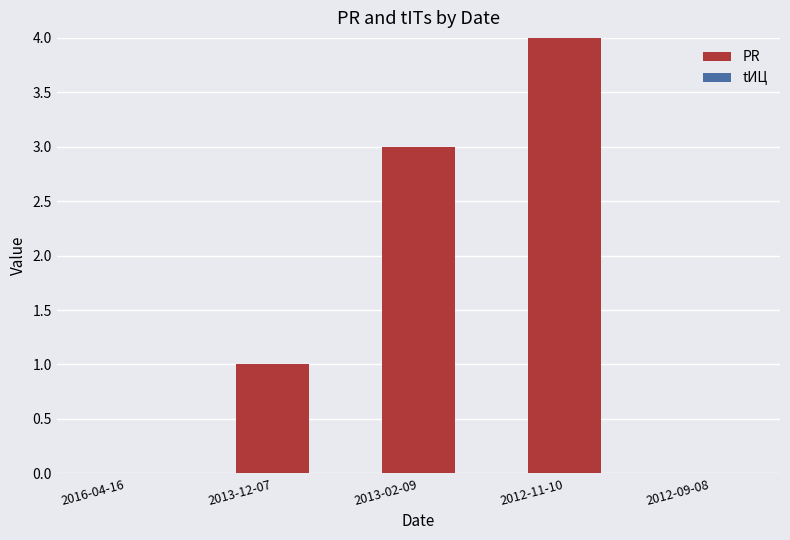

What is the sum of the values at 2013-02-09 and 2016-04-16?

3